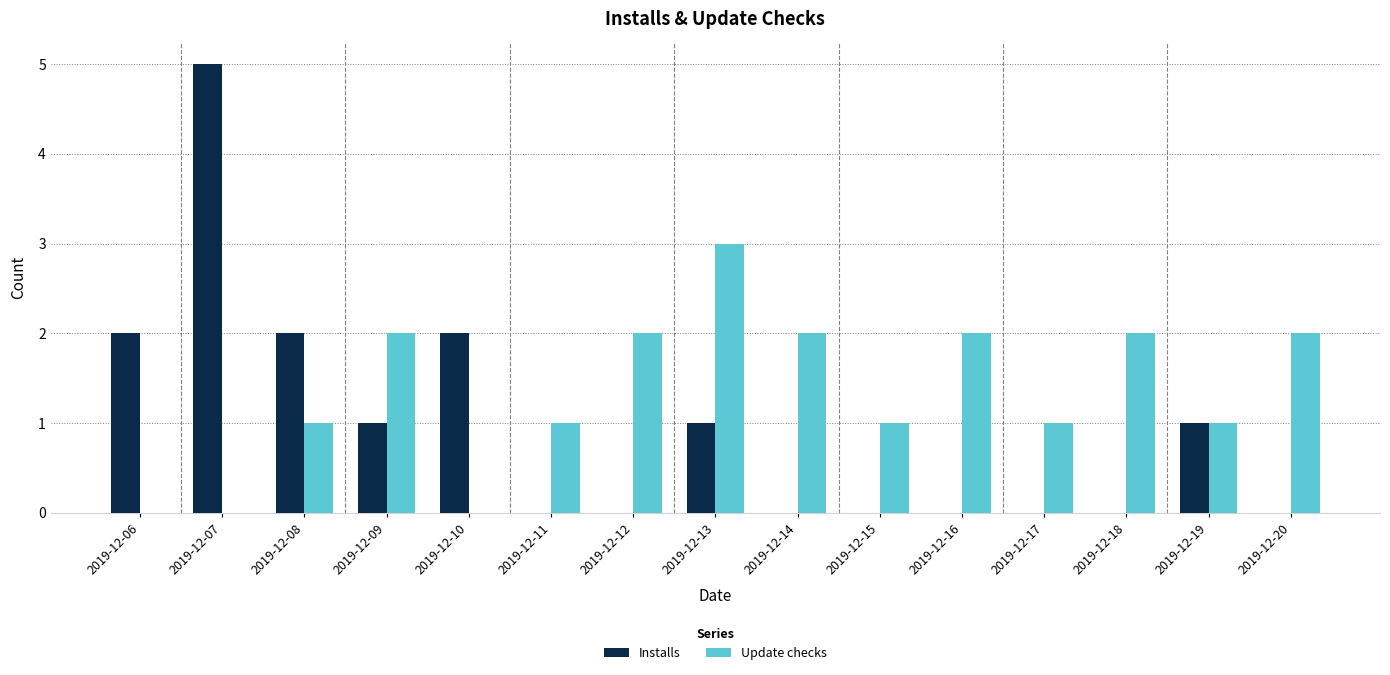

Is it true that Update checks equals 2 at 2019-12-09?

True